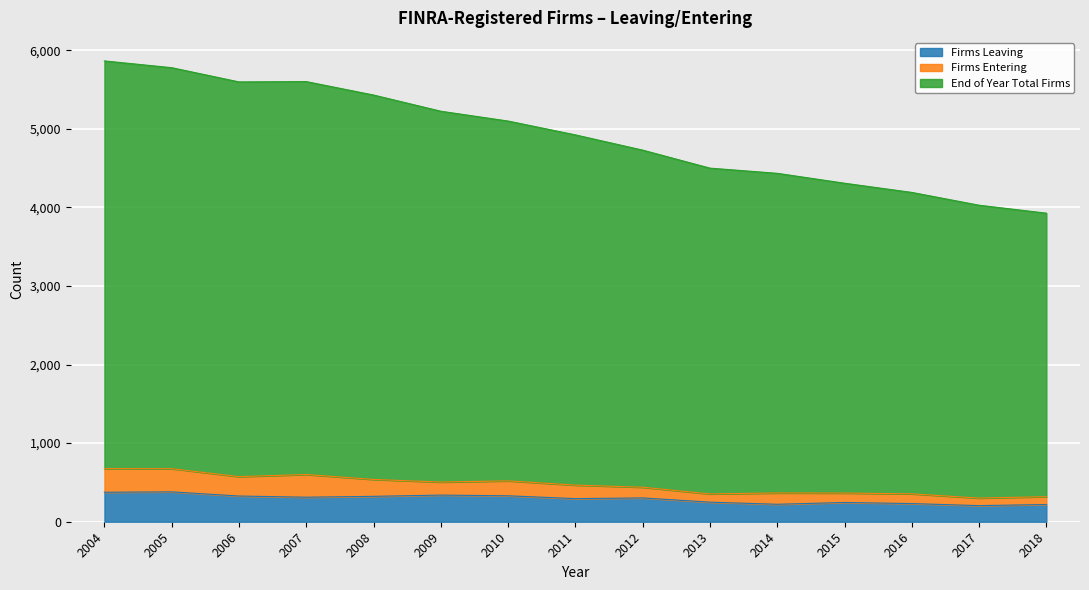

True or false: Firms Leaving and End of Year Total Firms cross at least once.

False